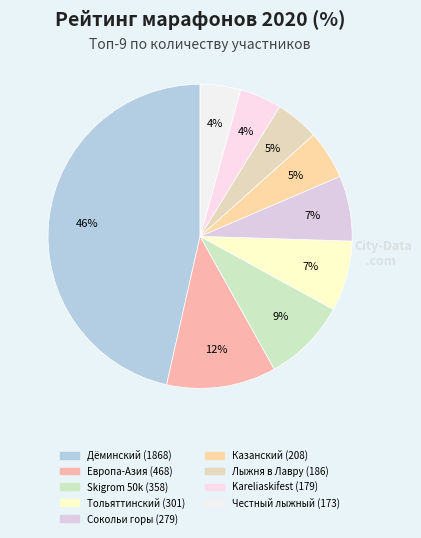

Does Тольяттинский account for over 50% of the chart?

No